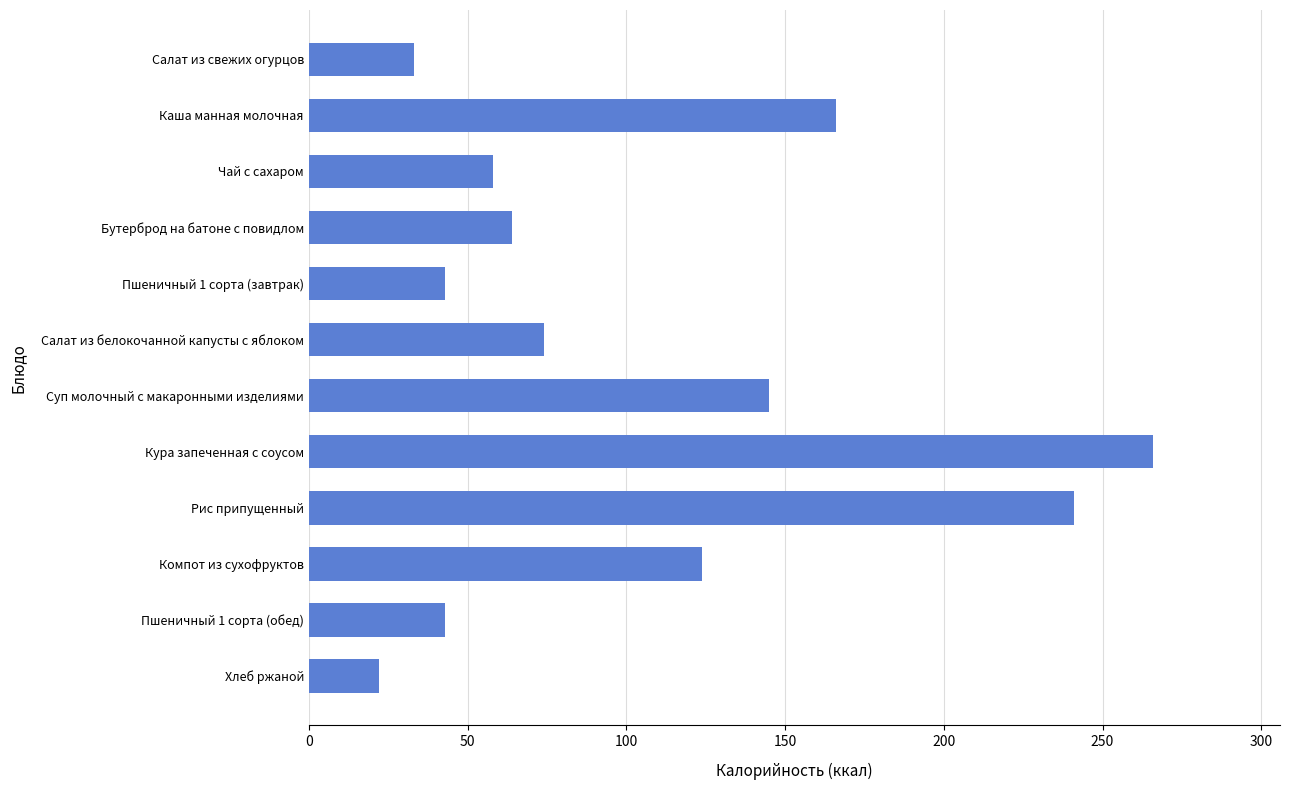

What is the label of the 6th bar from the top?

Салат из белокочанной капусты с яблоком